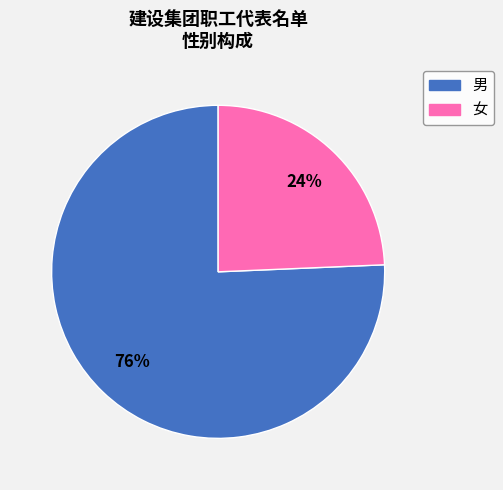

Combined, do 女 and 男 account for over 50%?

Yes